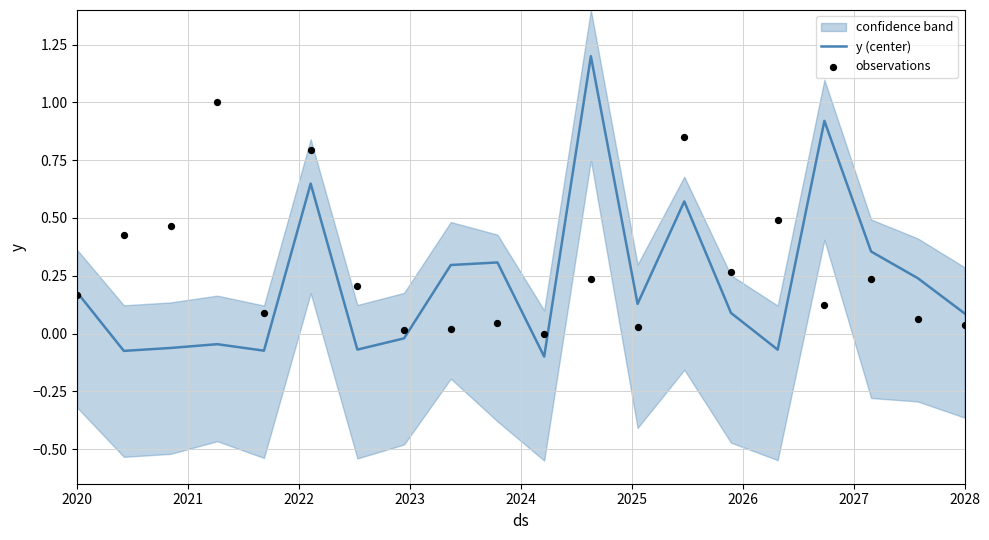

Which series contains the lowest Y value?

y (center)